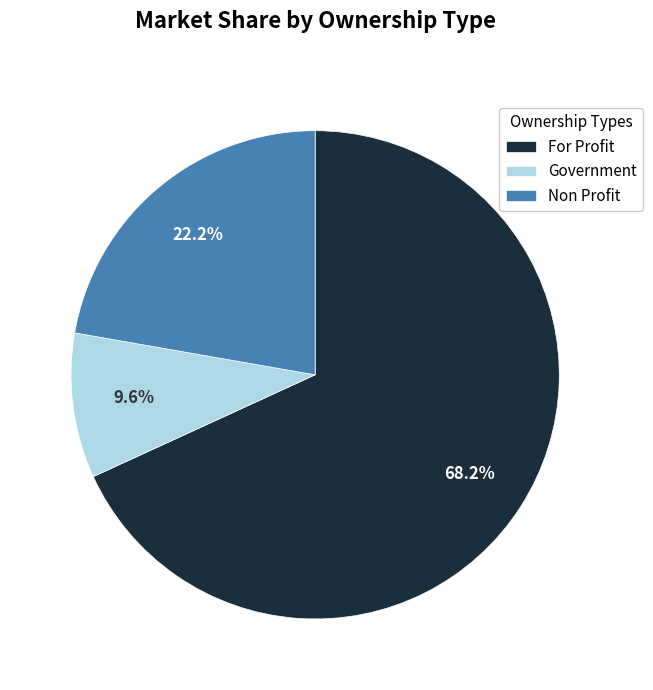

How many slices are in this pie chart?

3